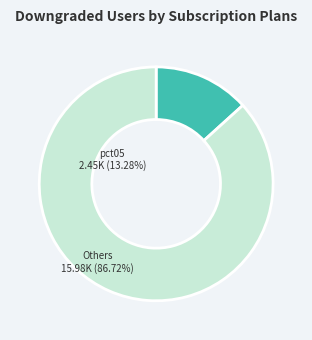

Is there any slice that represents more than half of the pie?

Yes